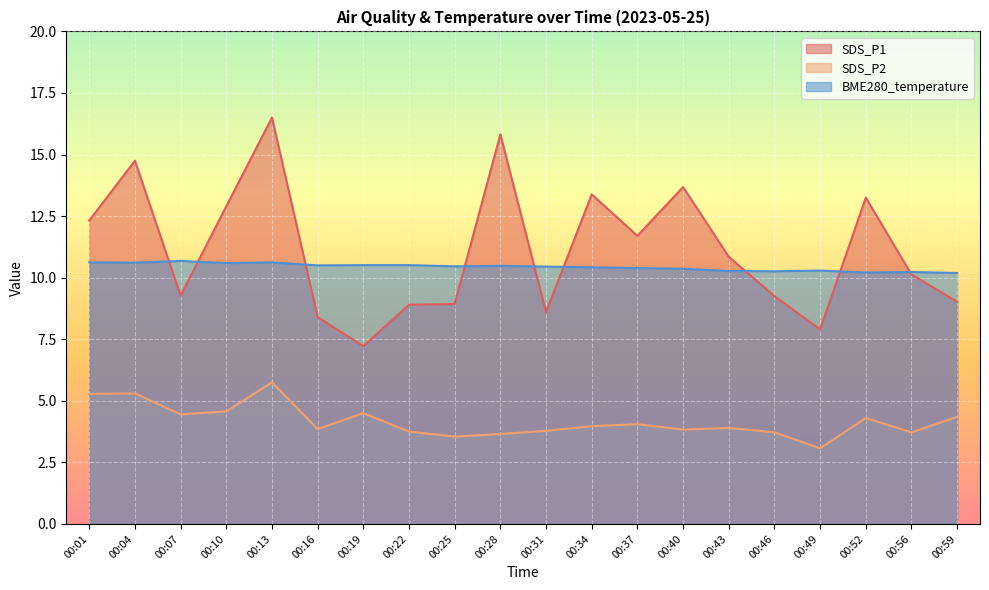

Where is SDS_P1 nearest to the value 11?

00:43